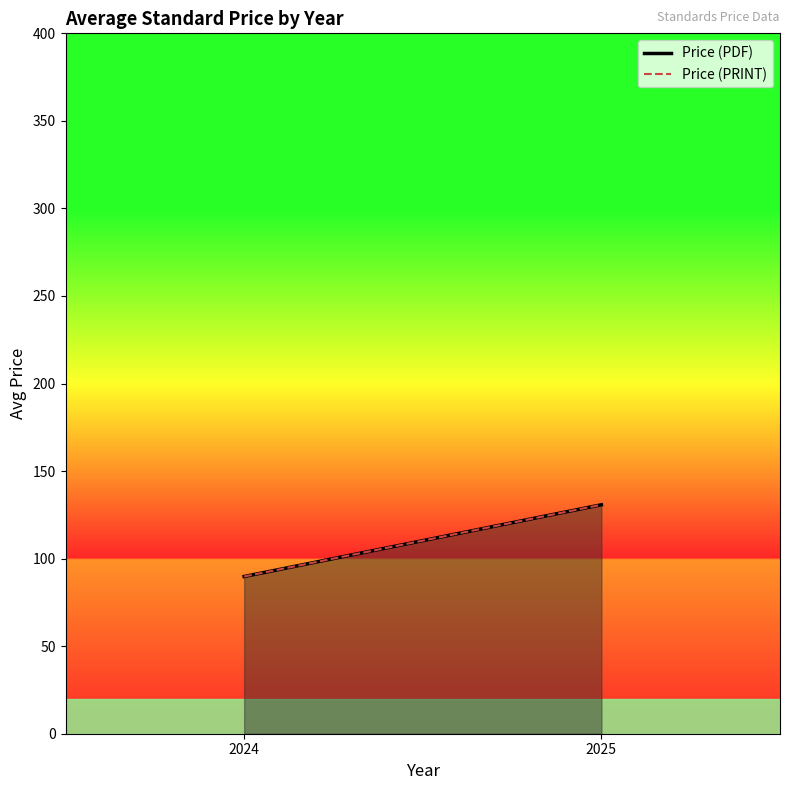

Reading right to left, list all the values displayed in this chart.

Price (PDF): 130.8	89.8
Price (PRINT): 130.8	89.8